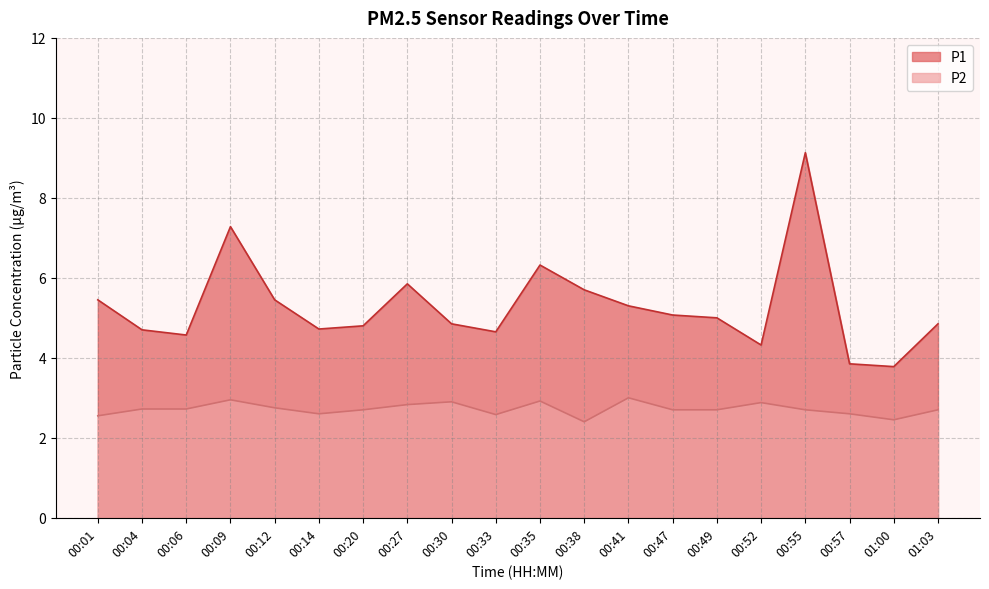

The P2 series shows 3.7 at 00:12. True or false?

False